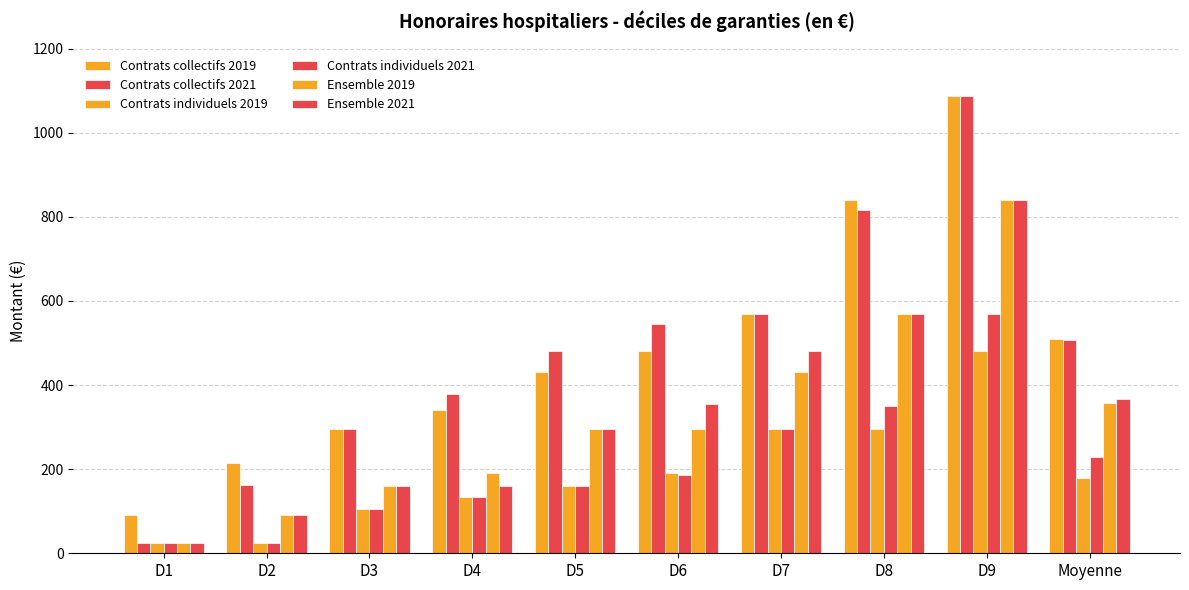

Does the chart contain stacked bars?

No